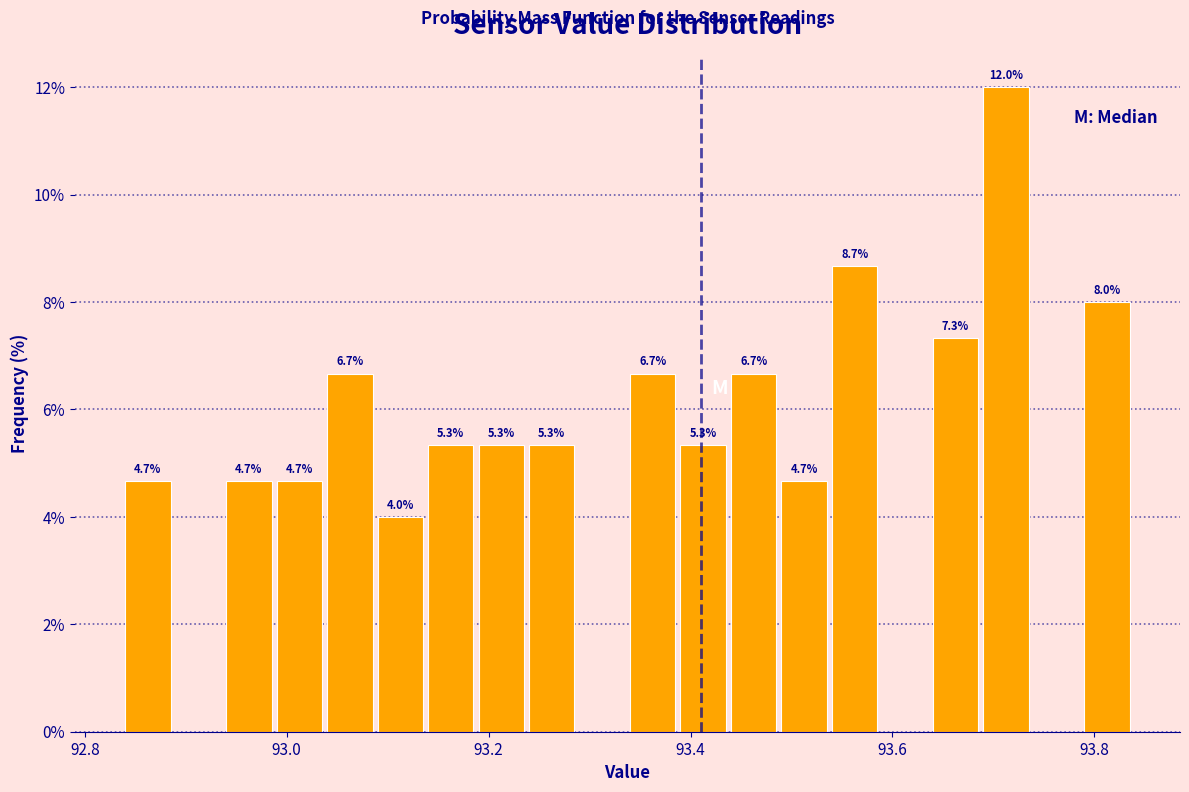

Read against the x-axis, roughly where is the centre of the tallest bar?

93.72